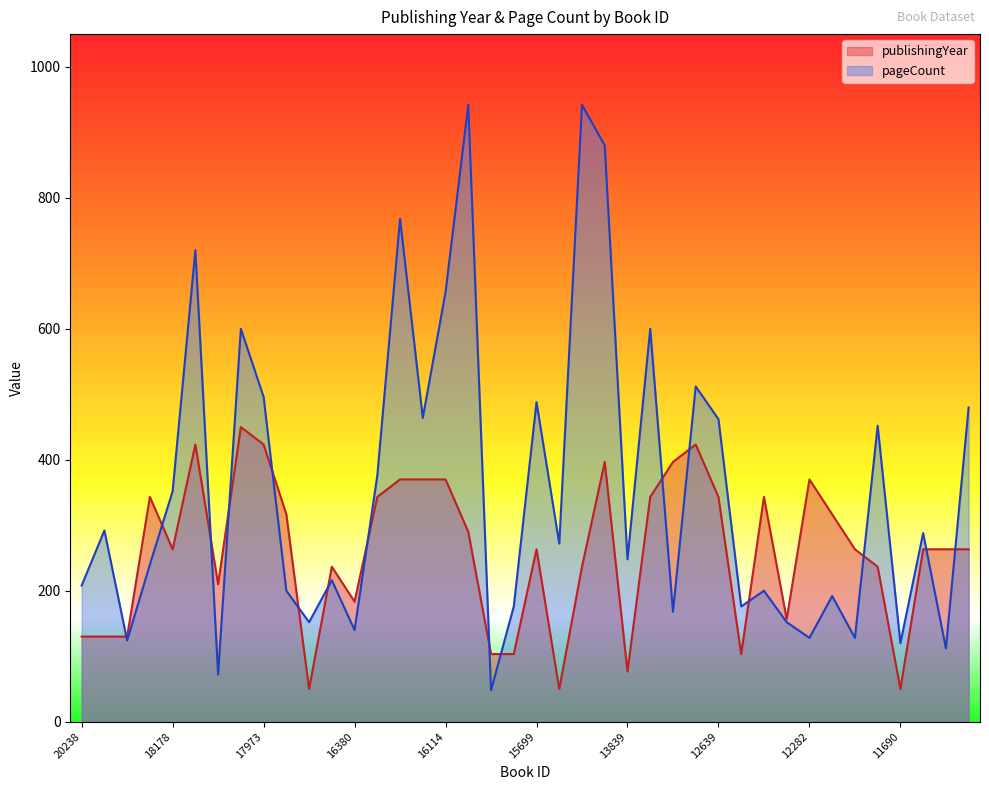

How many values in the pageCount series exceed 272?

19